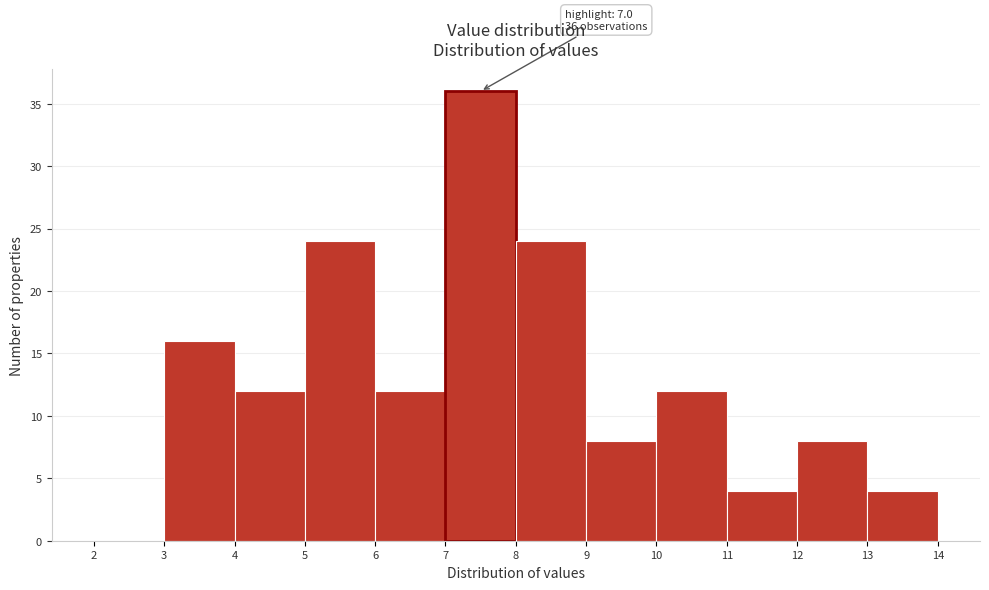

Which range on the x-axis has the tallest bar?

7 to 8